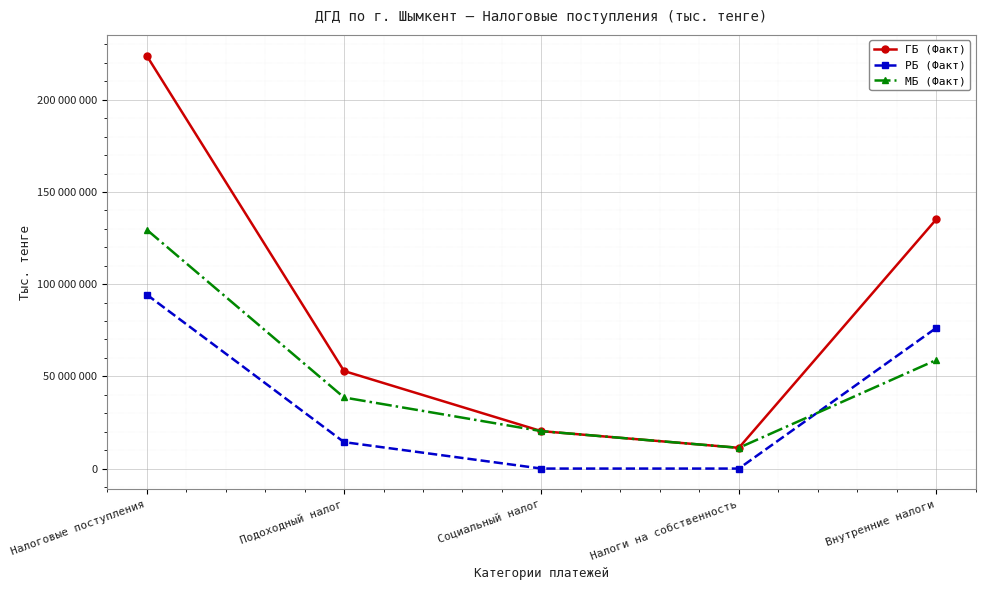

Reading left to right, list all the values displayed in this chart.

ГБ (Факт): 223978181	52905317	20293943	11249511	135158444
РБ (Факт): 94392127	14349783	0	0	76283733
МБ (Факт): 129586054	38555534	20293943	11249511	58874711